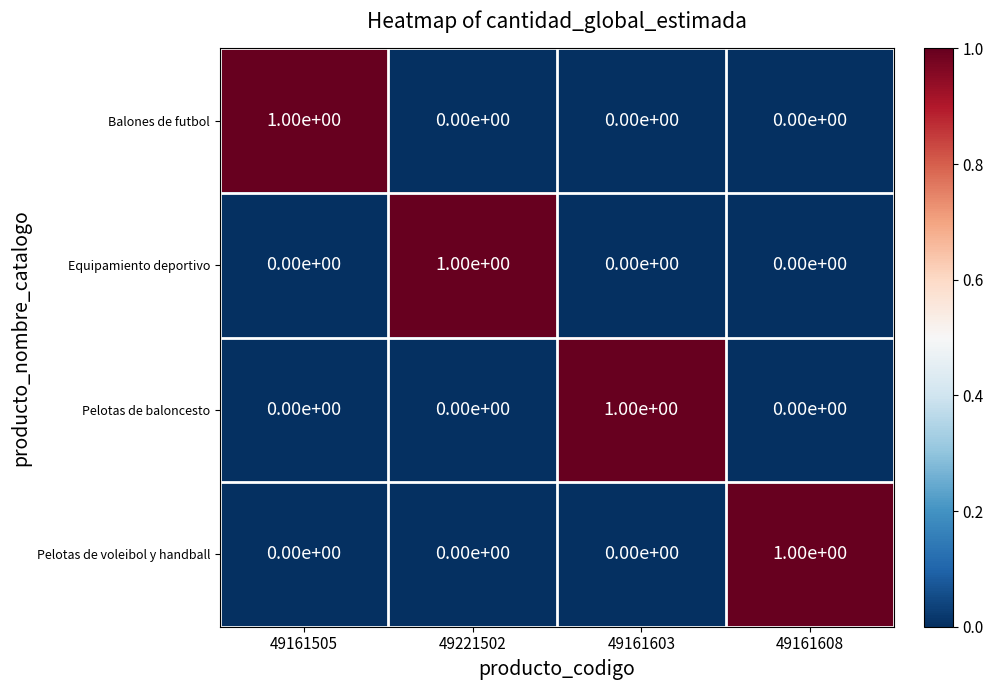

How many Balones de futbol values are between 0 and 1?

4